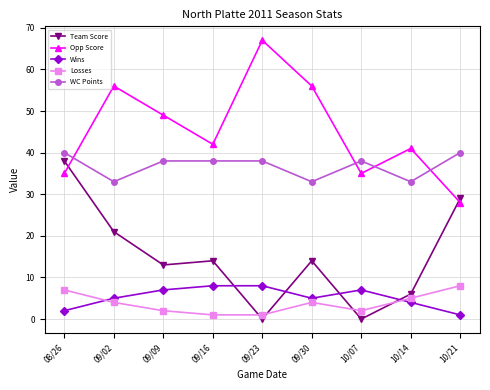

Between 09/02 and 09/16, which series saw the biggest shift?

Opp Score